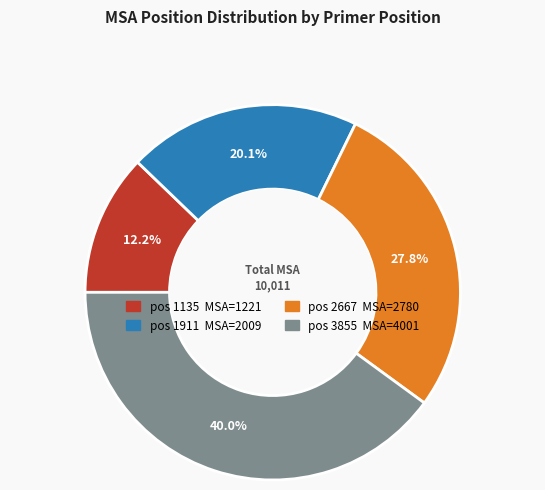

How many slices are in this pie chart?

4